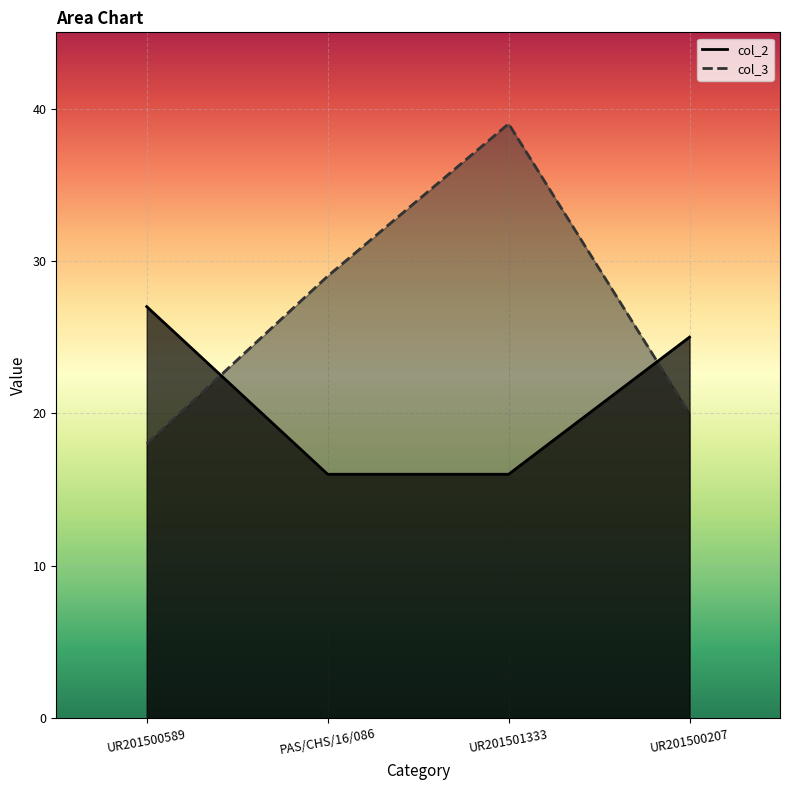

Does the chart display data point markers on the line(s)?

No